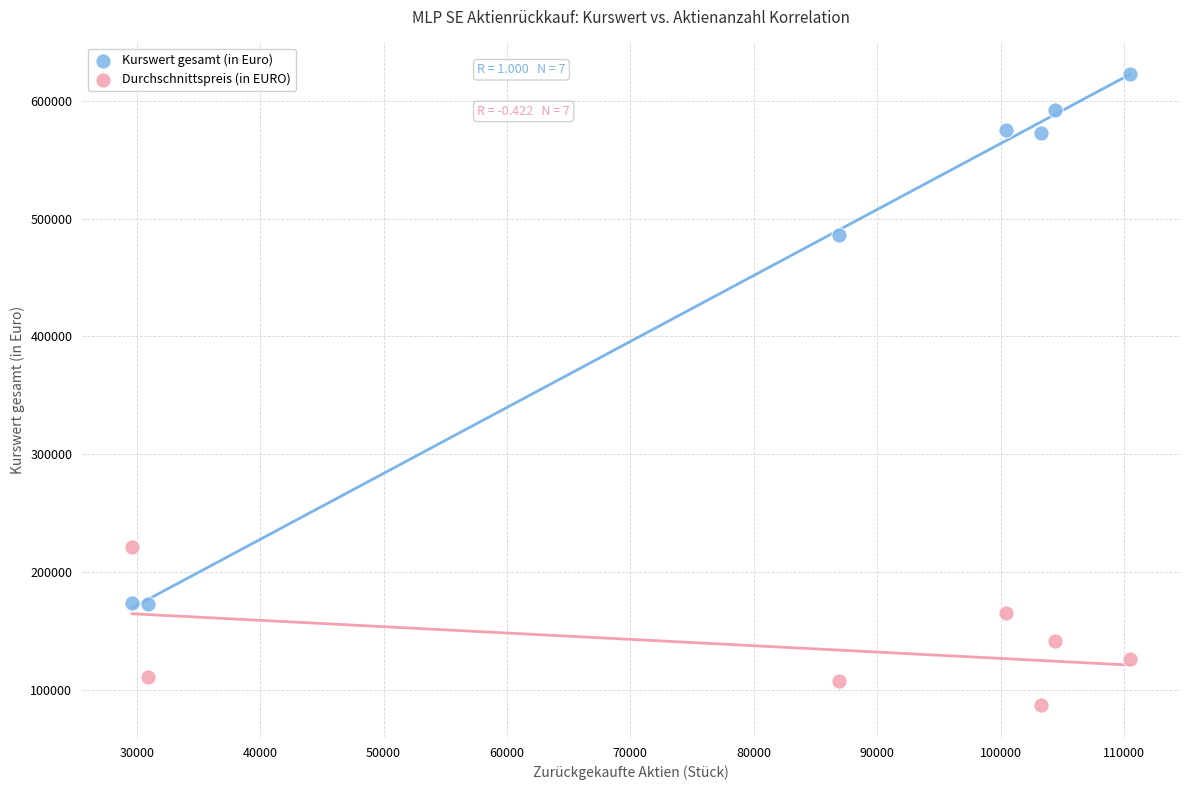

In the Kurswert gesamt (in Euro) series, what Y value is closest to 398039?

486200.0